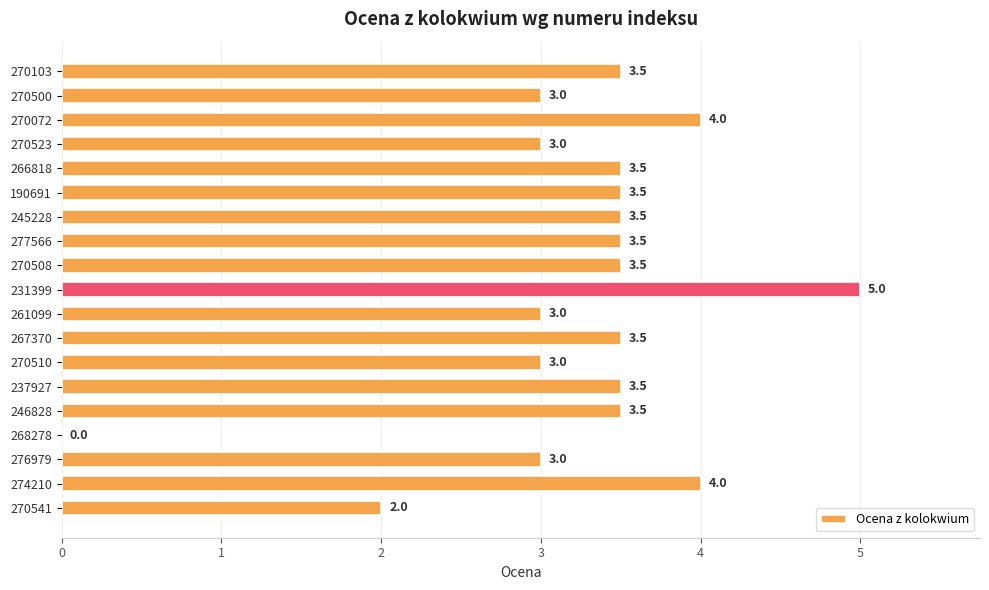

Count the number of categories in the chart.

19